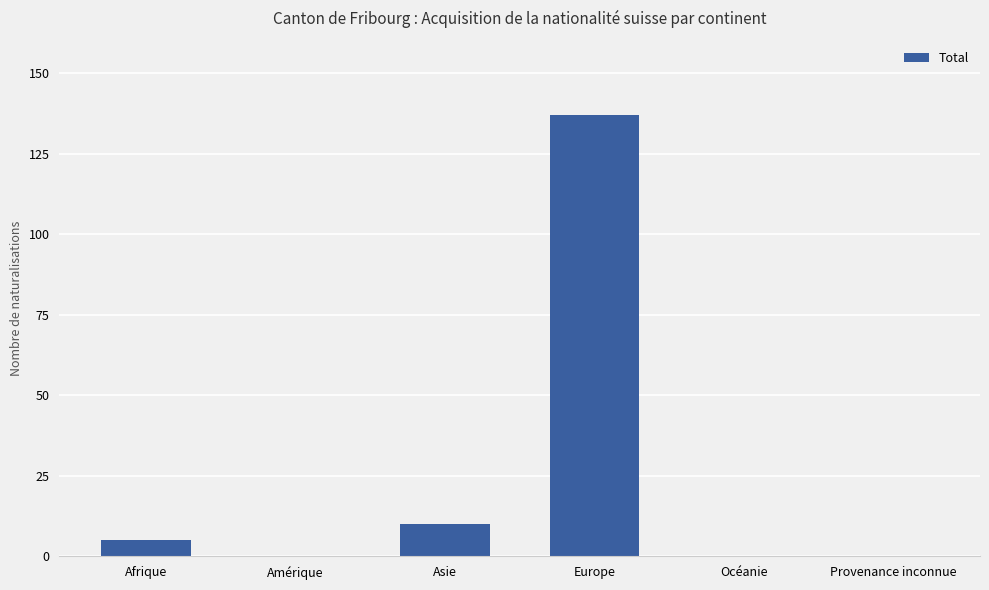

Reading right to left, list all the values displayed in this chart.

0	0	137	10	0	5